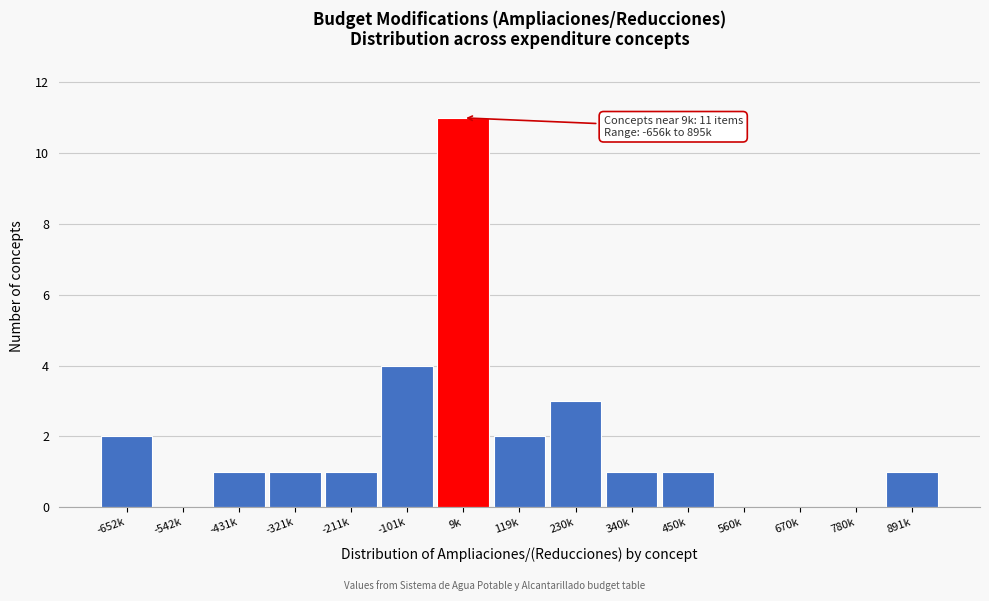

Reading left to right, list all the values displayed in this chart.

-652k=2	-542k=0	-431k=1	-321k=1	-211k=1	-101k=4	9k=11	119k=2	230k=3	340k=1	450k=1	560k=0	670k=0	780k=0	891k=1